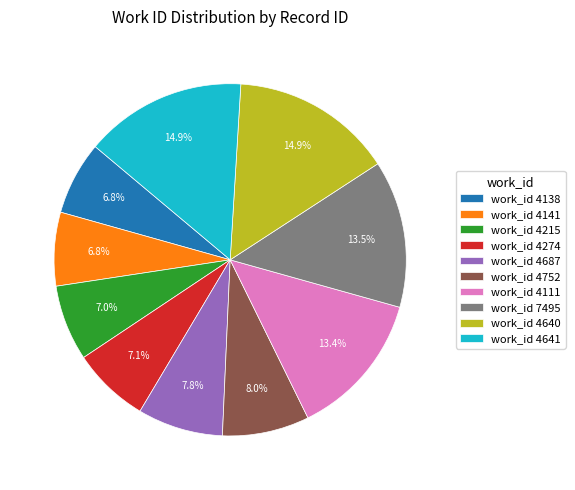

Does work_id 4111 account for over 50% of the chart?

No